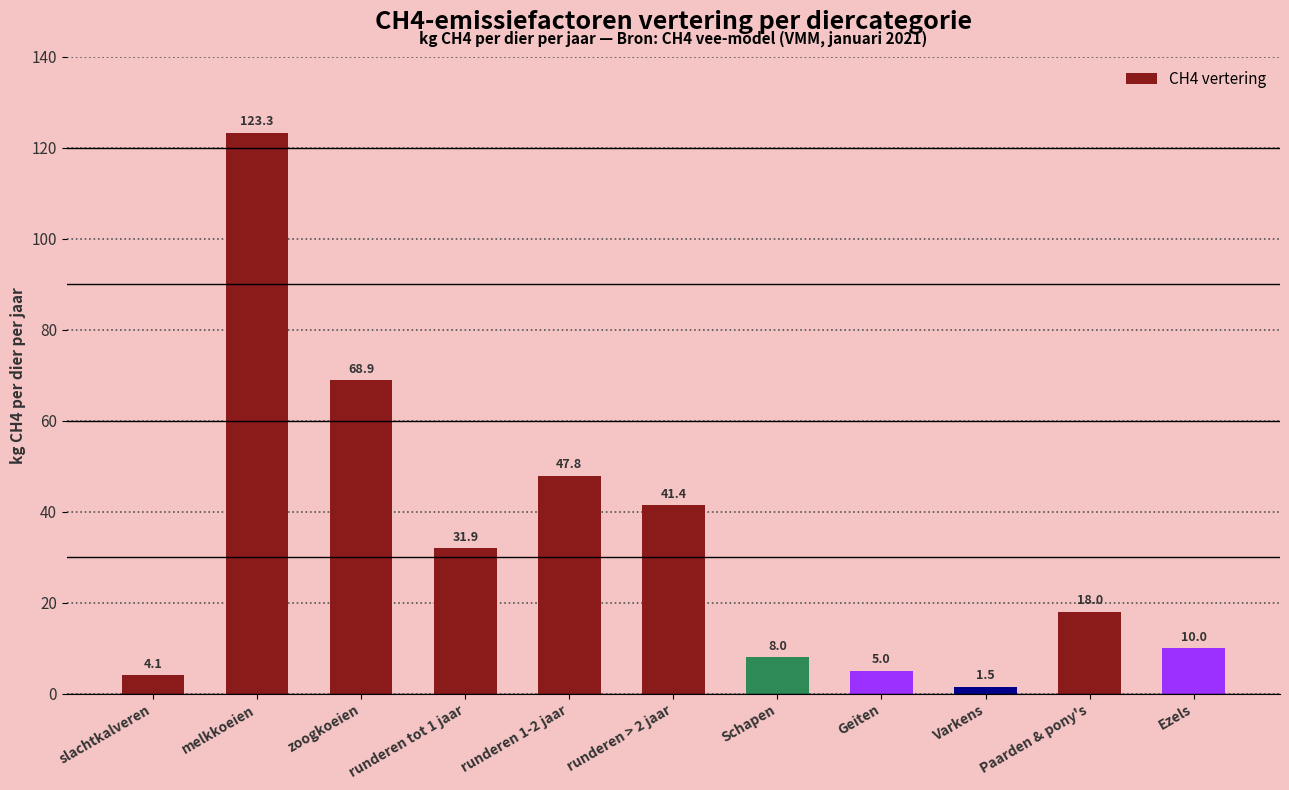

Is it true that the value at Schapen is 3.6?

False